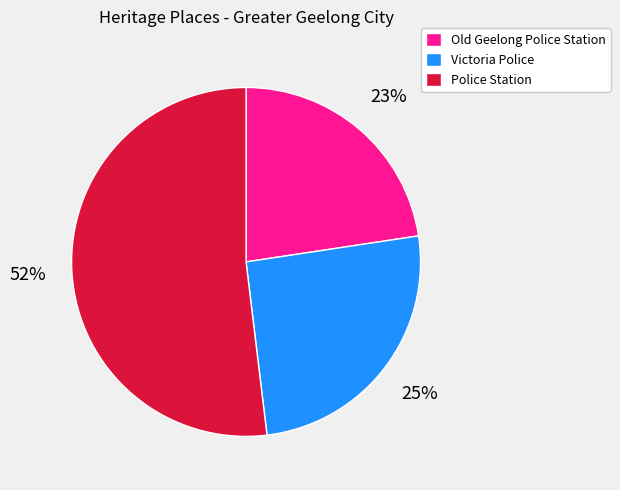

What is the largest slice in the pie chart?

Police Station